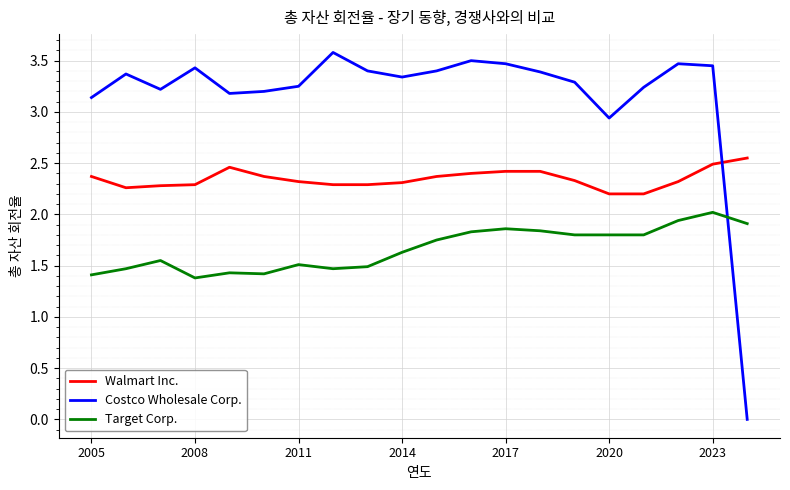

How many series are shown in this chart?

3